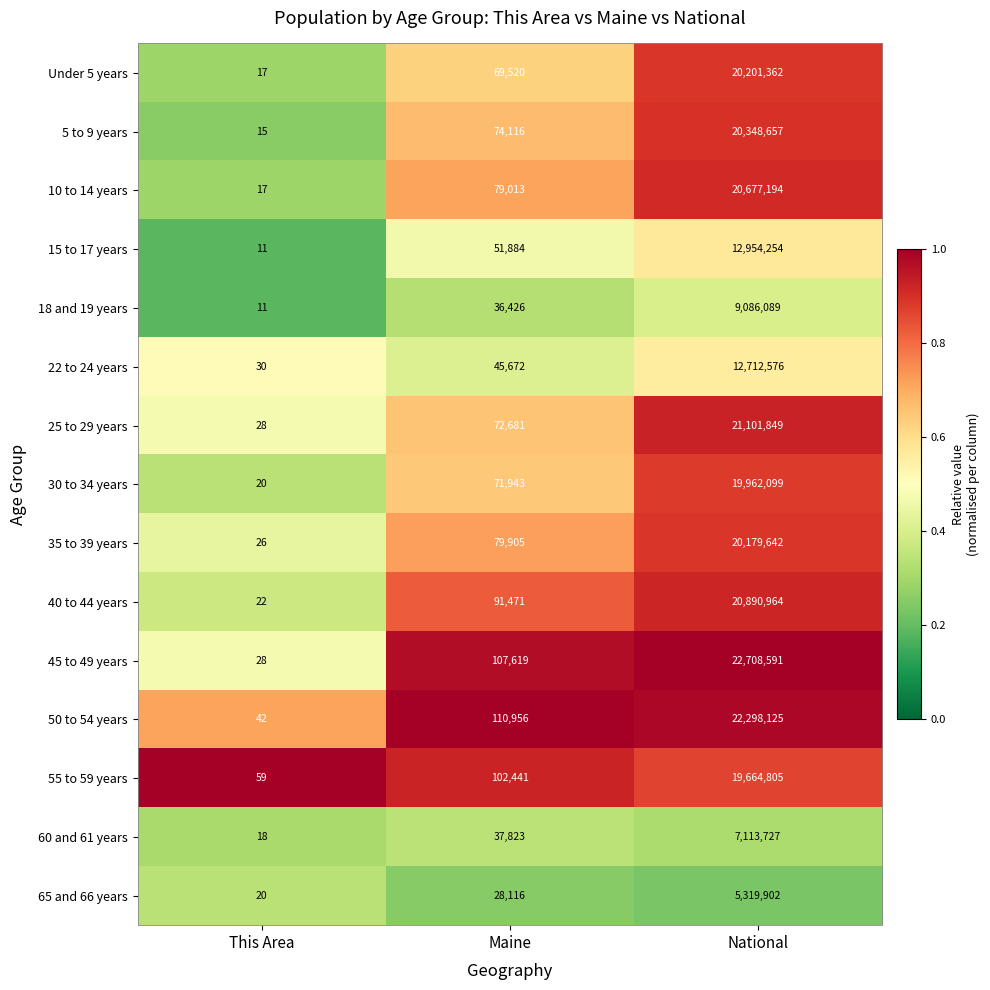

Which series has the largest total across all categories?

45 to 49 years